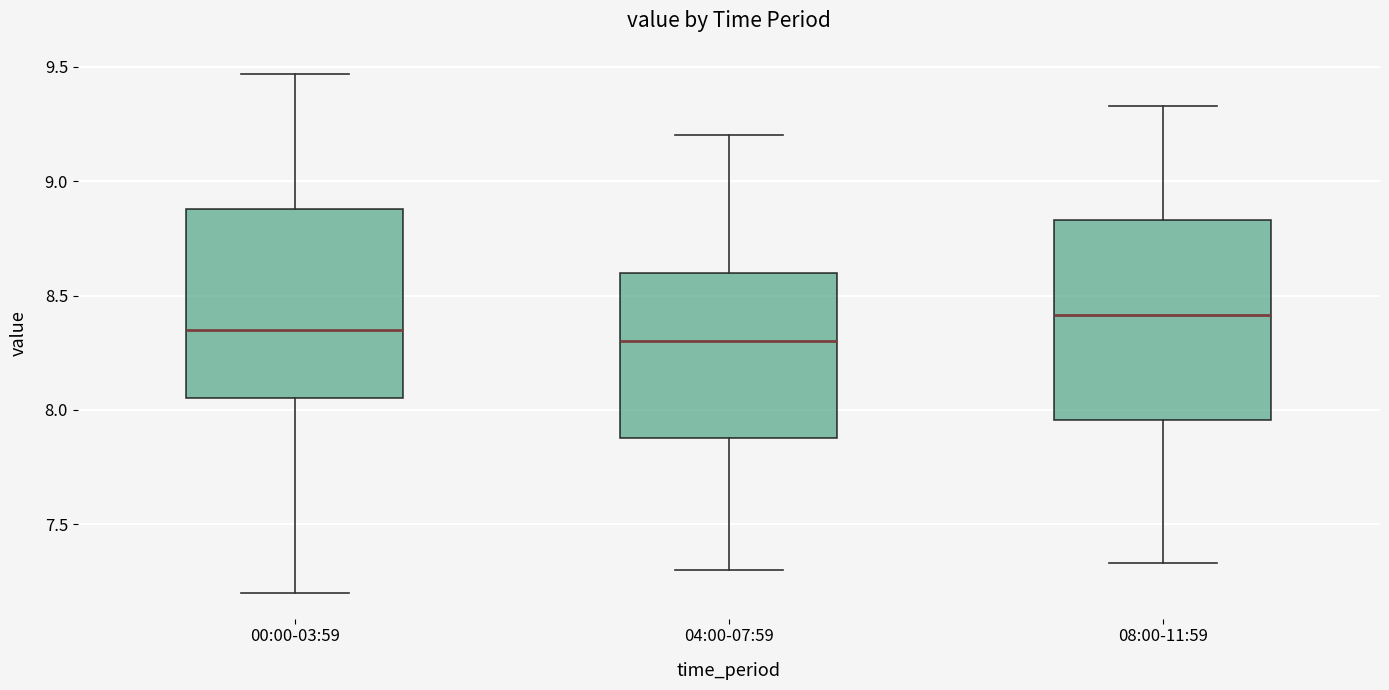

Reading left to right, read every box against the y-axis: the position of its median line, the range the box covers, and the ends of its whiskers. The values are not printed on the chart, so give them approximately, as read against the axis.

00:00-03:59: median 8.35, box 8.05 to 8.90, whiskers 7.20 to 9.45
04:00-07:59: median 8.30, box 7.90 to 8.60, whiskers 7.30 to 9.20
08:00-11:59: median 8.40, box 7.95 to 8.85, whiskers 7.35 to 9.35